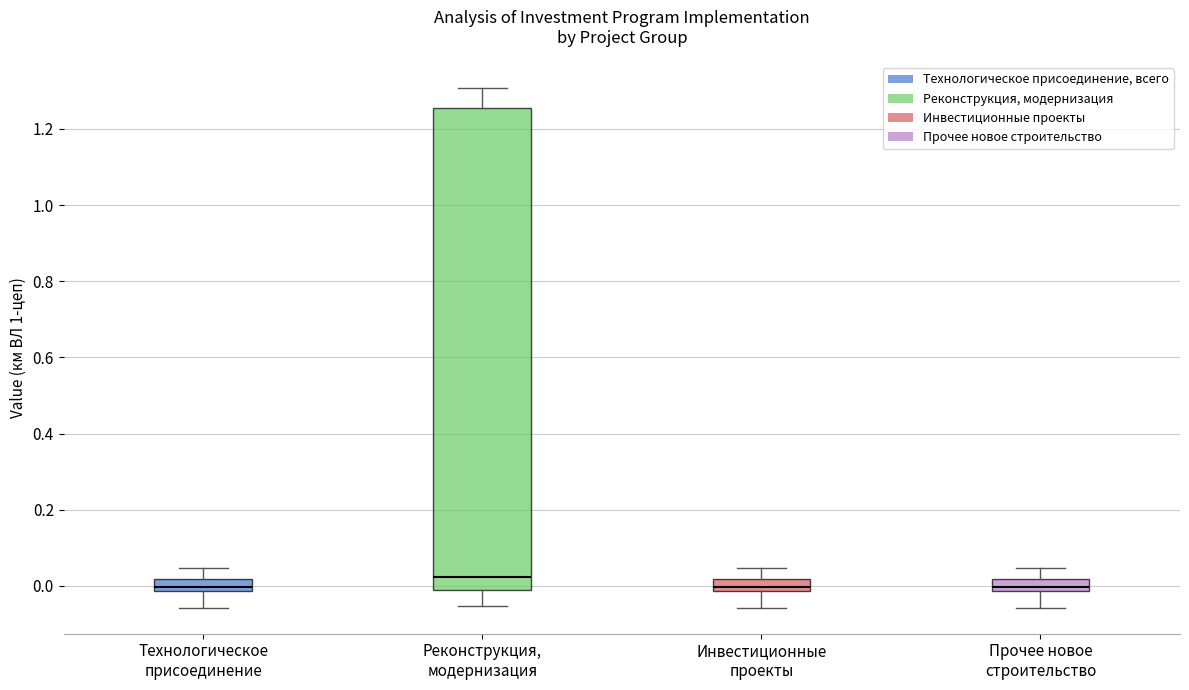

Comparing the boxes themselves (not the whiskers), which one is the tallest?

Реконструкция, модернизация